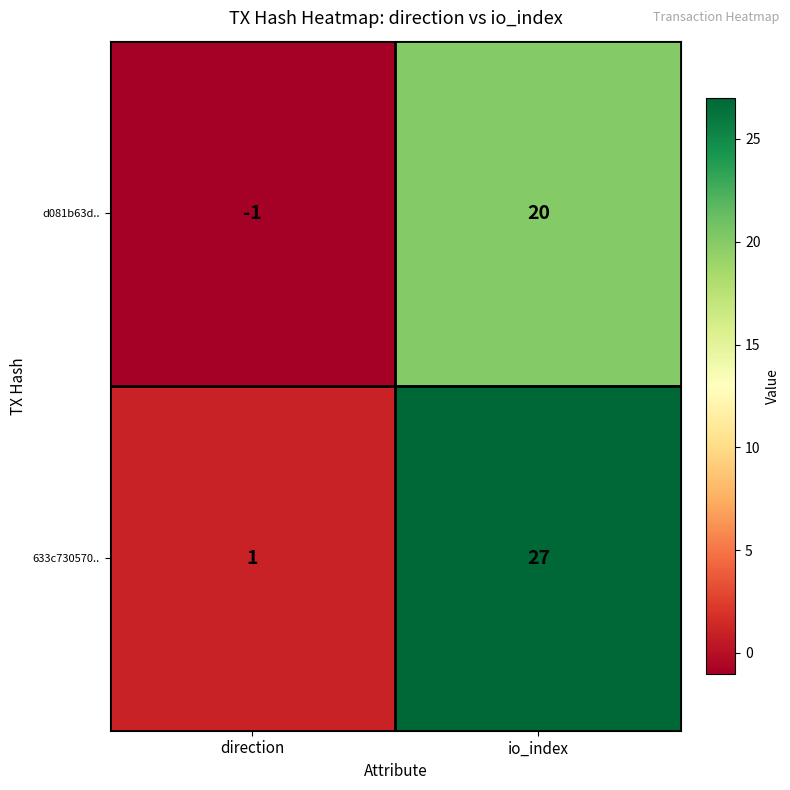

Count the number of data series in this chart.

2